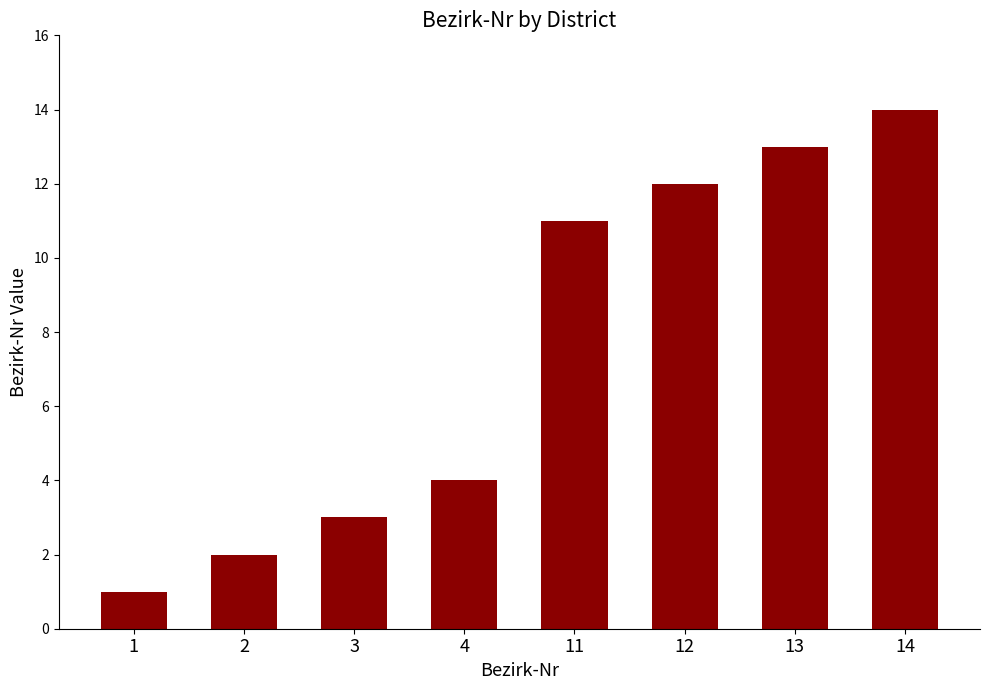

List the labels in order of value, smallest first.

1, 2, 3, 4, 11, 12, 13, 14